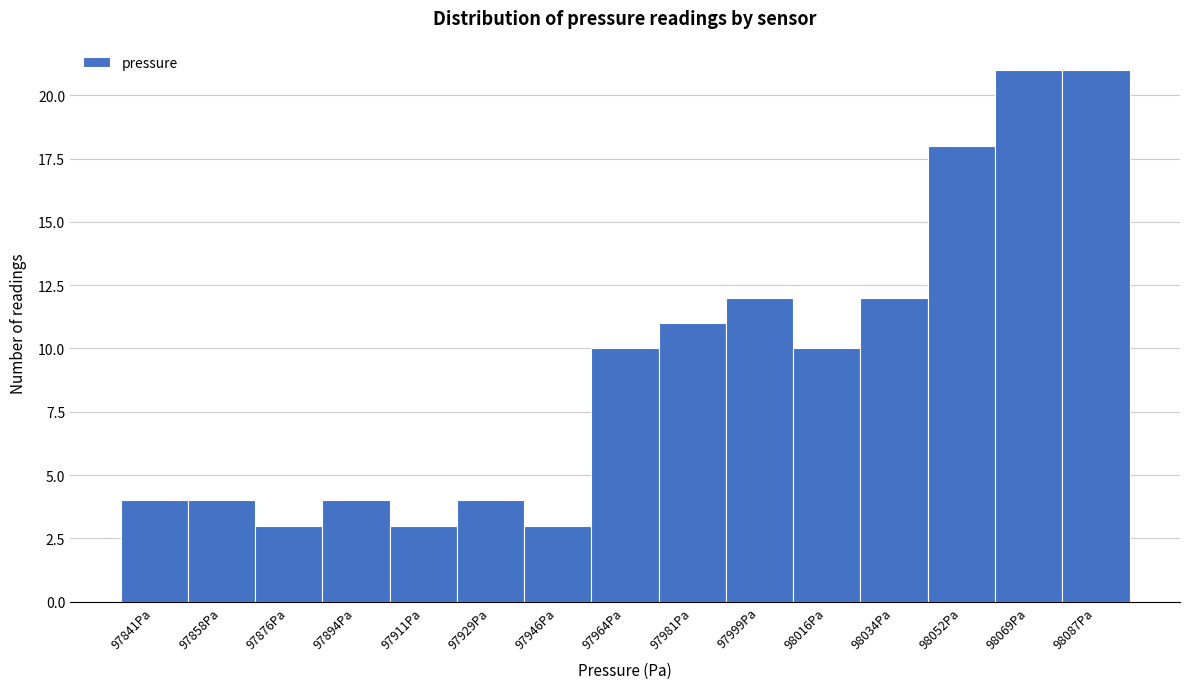

Reading left to right, transcribe all the data shown in this chart.

4	4	3	4	3	4	3	10	11	12	10	12	18	21	21